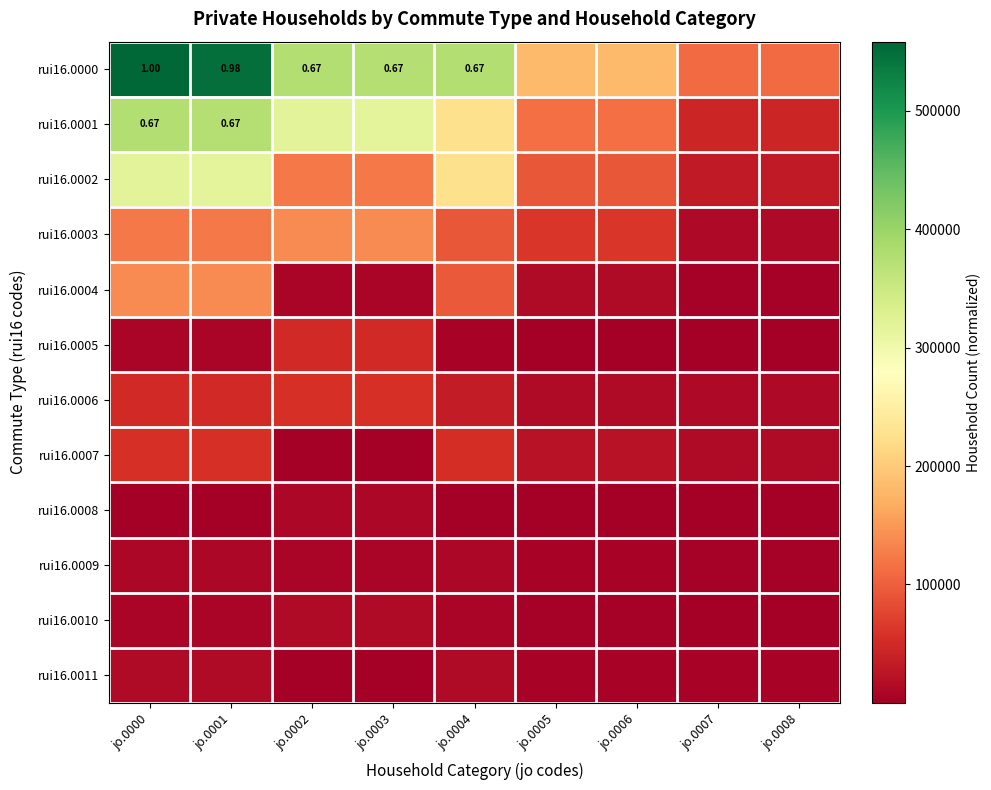

What is the total value across all series at jo.0005?

520023